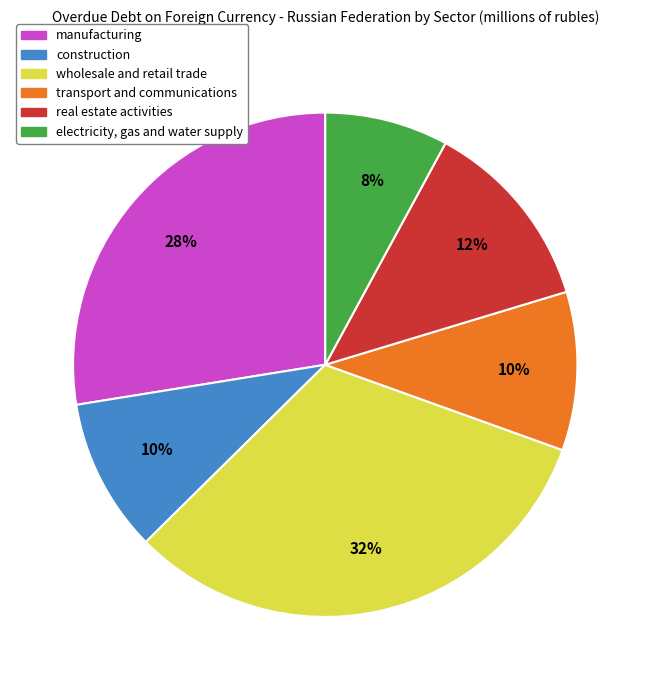

What is the smallest slice in the pie chart?

electricity, gas and water supply